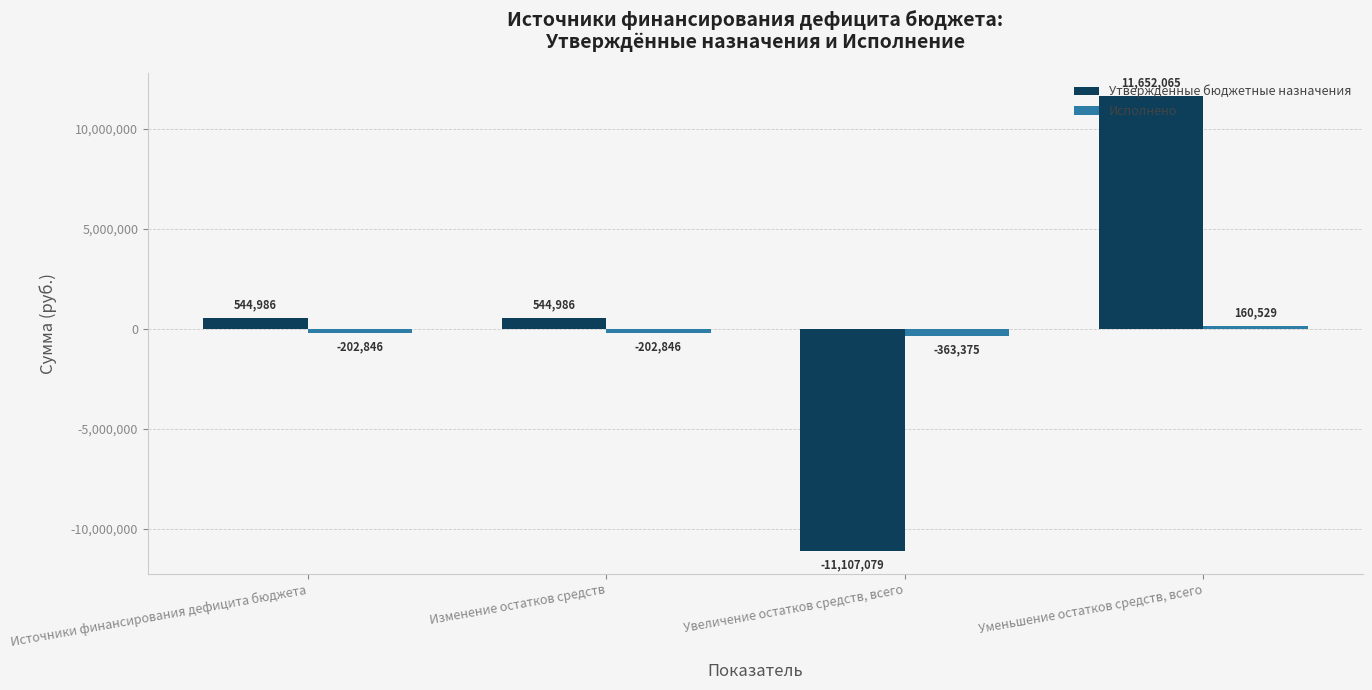

What is the difference between the Исполнено values at Увеличение остатков средств, всего and Источники финансирования дефицита бюджета?

160529.3